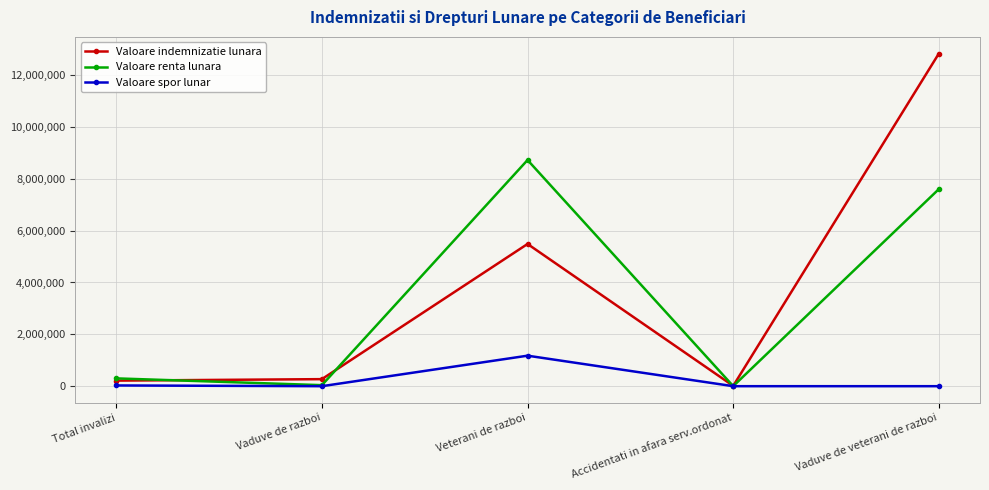

What is the label of the 3rd point from the left?

Veterani de razboi